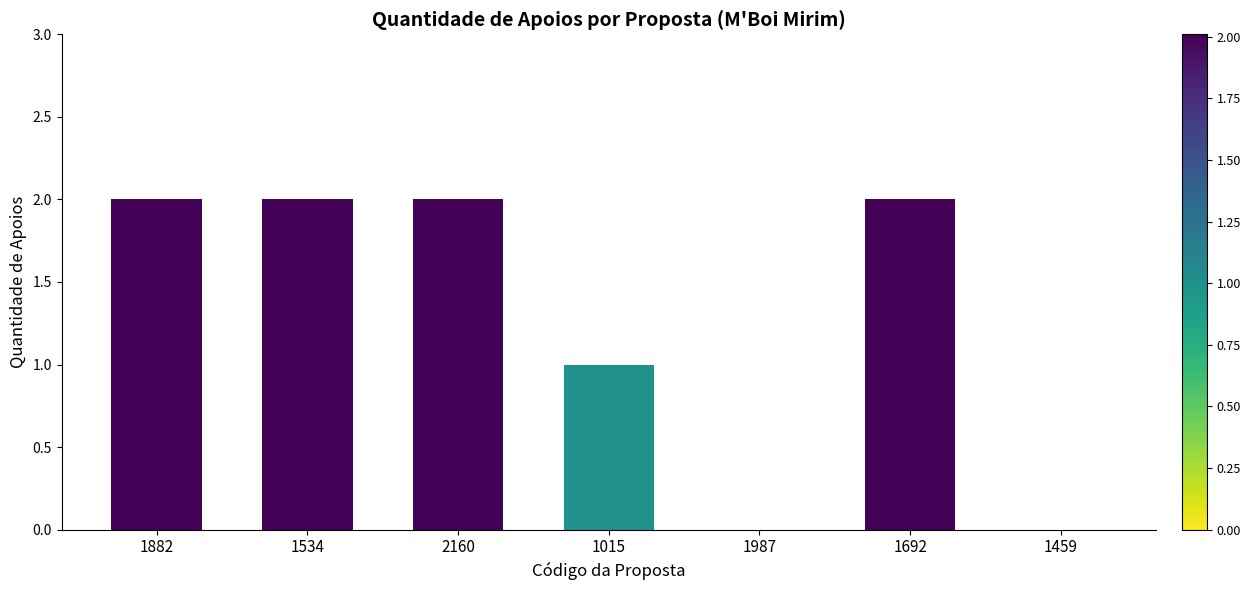

What is the sum of the values at 1015 and 1882?

3